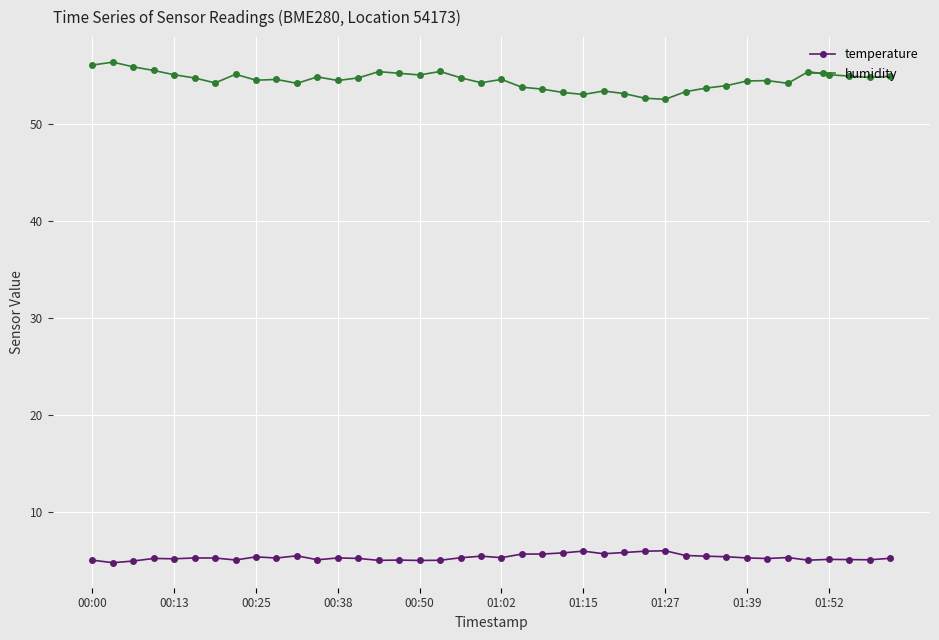

What is the value of the temperature point at the 27th from the left?

5.9